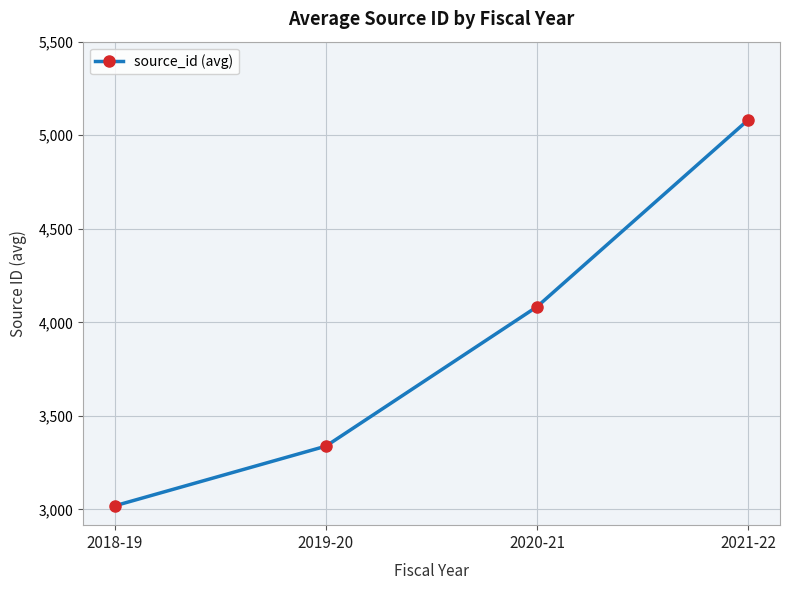

Count the number of data series in this chart.

1